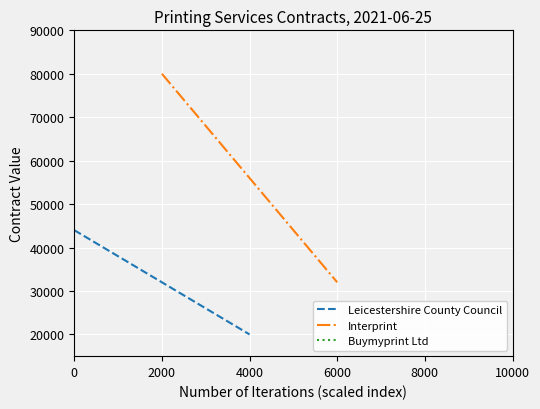

What is the minimum value for Leicestershire County Council?

20000